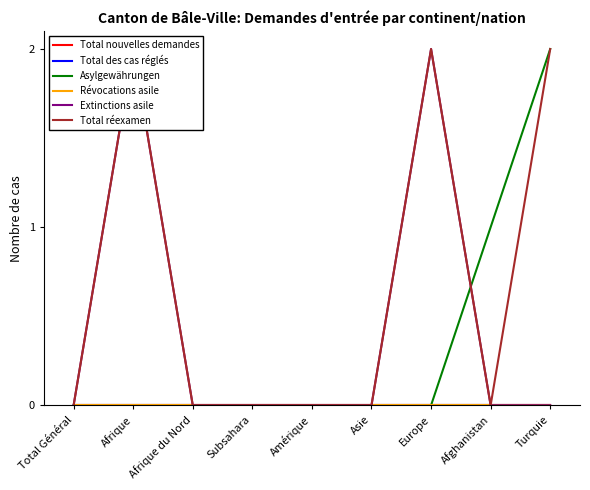

Where is Total réexamen nearest to the value 1?

Total Général